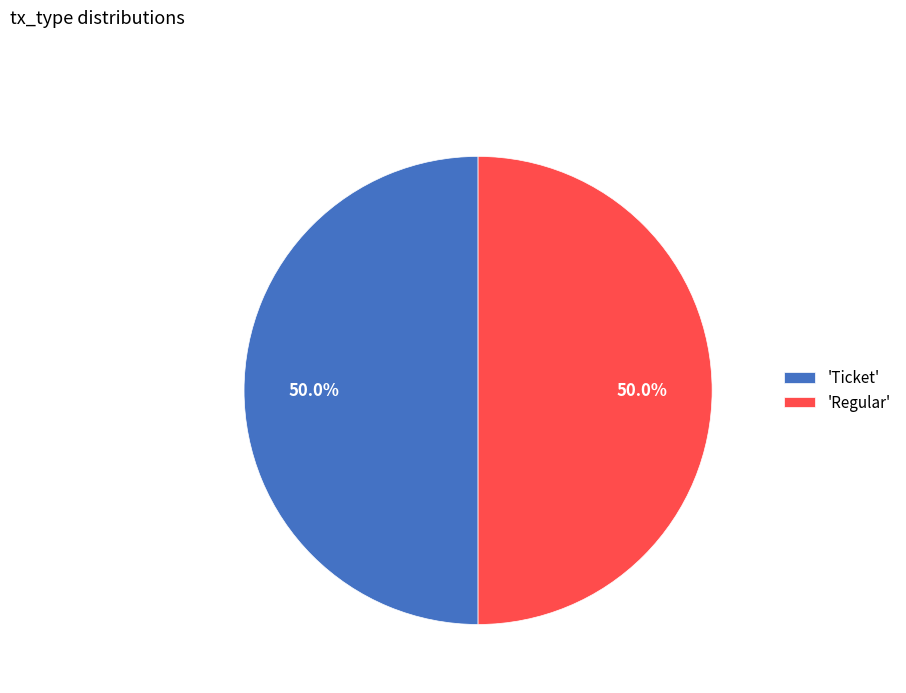

Combined, do 'Regular' and 'Ticket' account for over 50%?

Yes